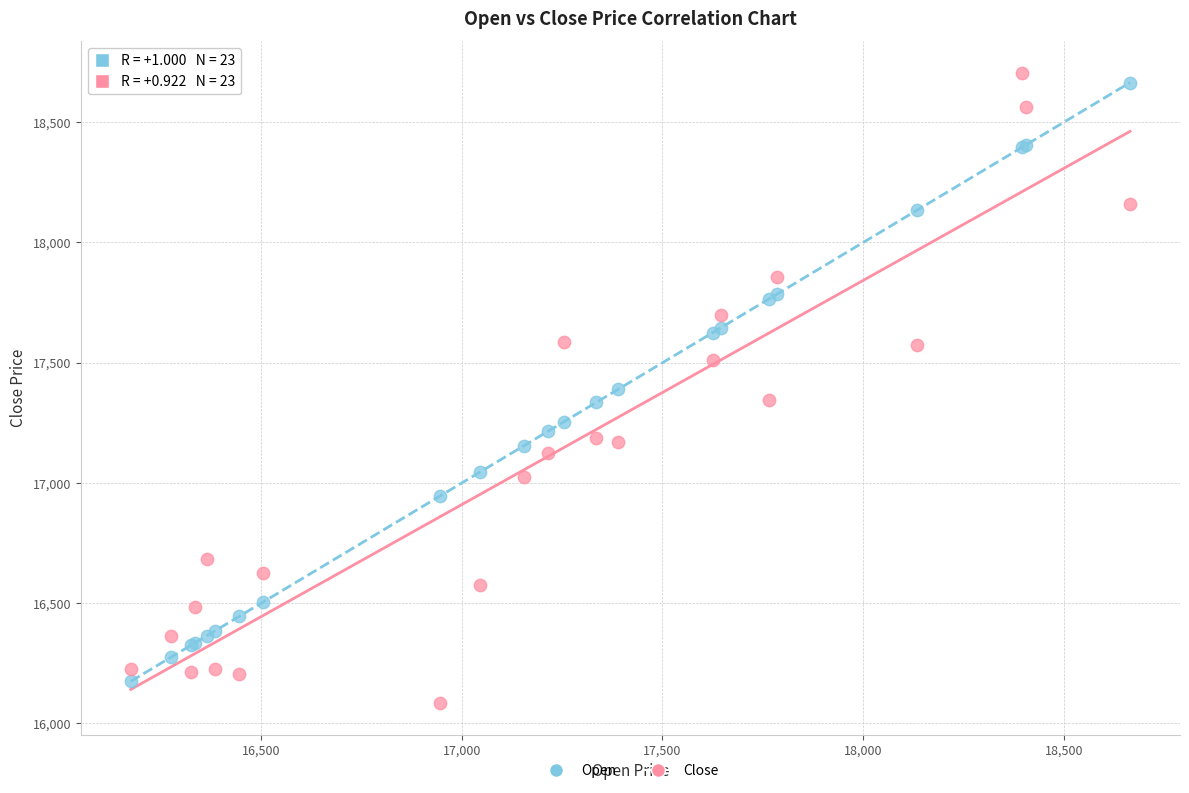

Which series has the widest spread of Y values?

Close